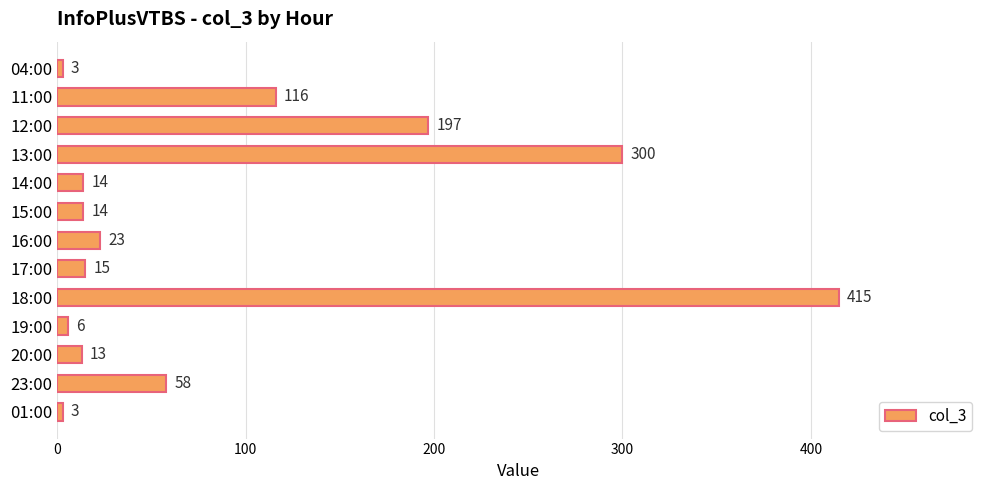

The chart shows a value of 65 at 11:00. True or false?

False